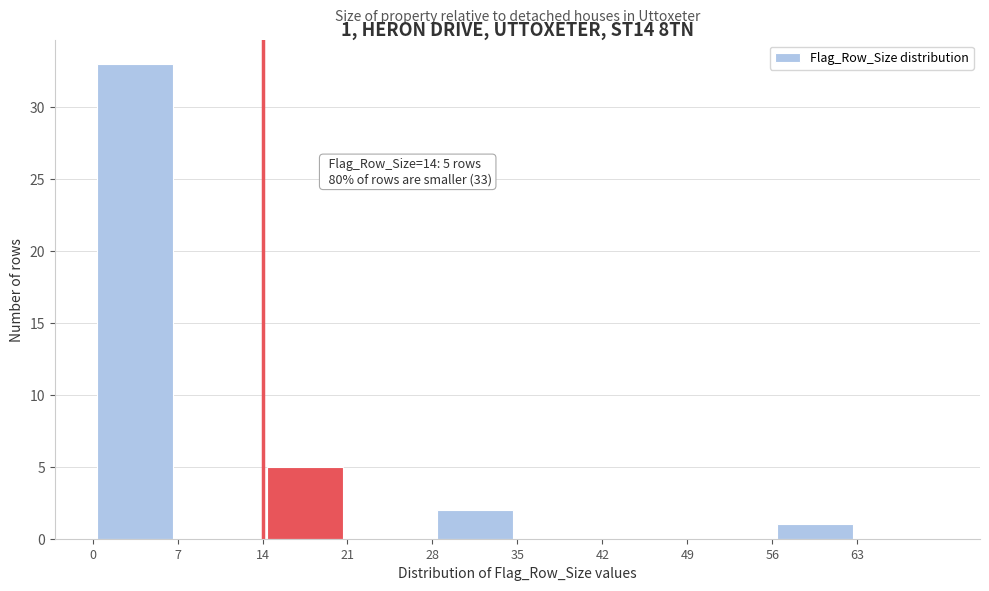

Which range on the x-axis has the tallest bar?

0 to 7